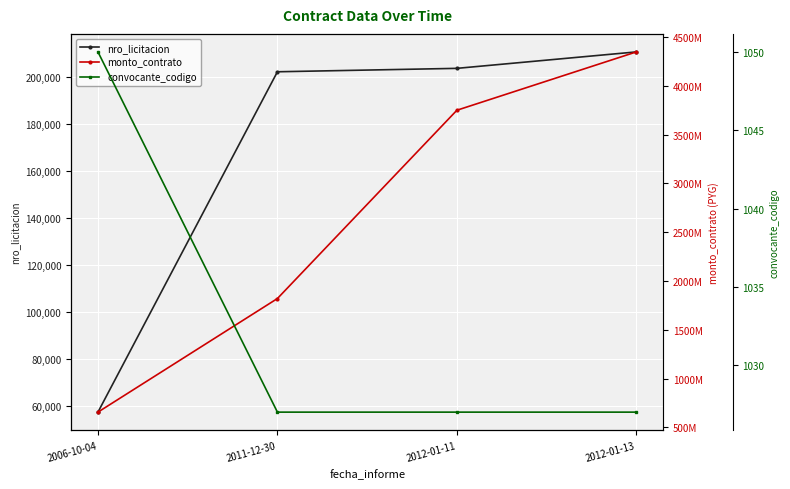

What is the highest value of the nro_licitacion series?

210738